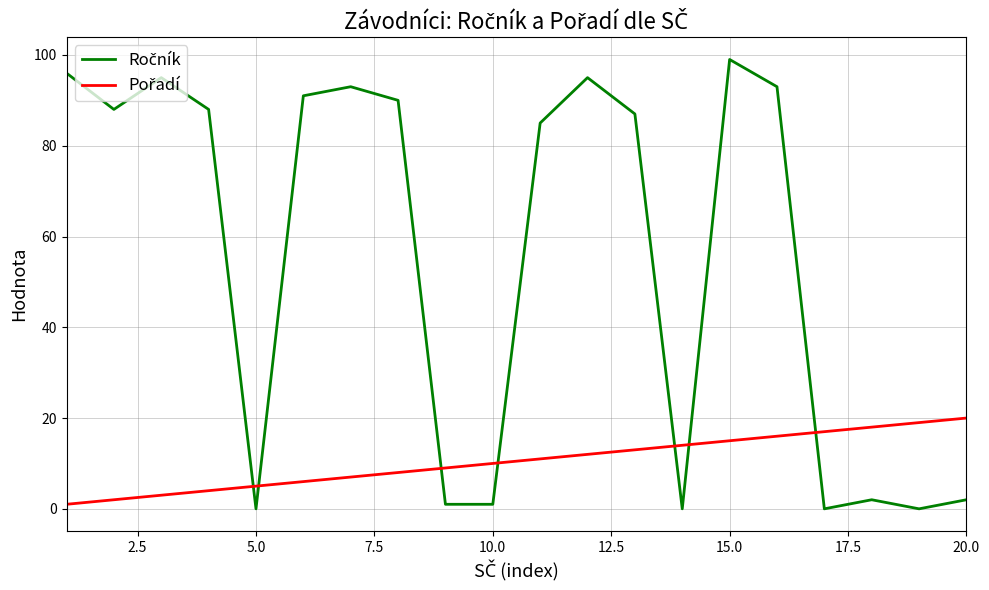

What is the greatest value displayed?

99